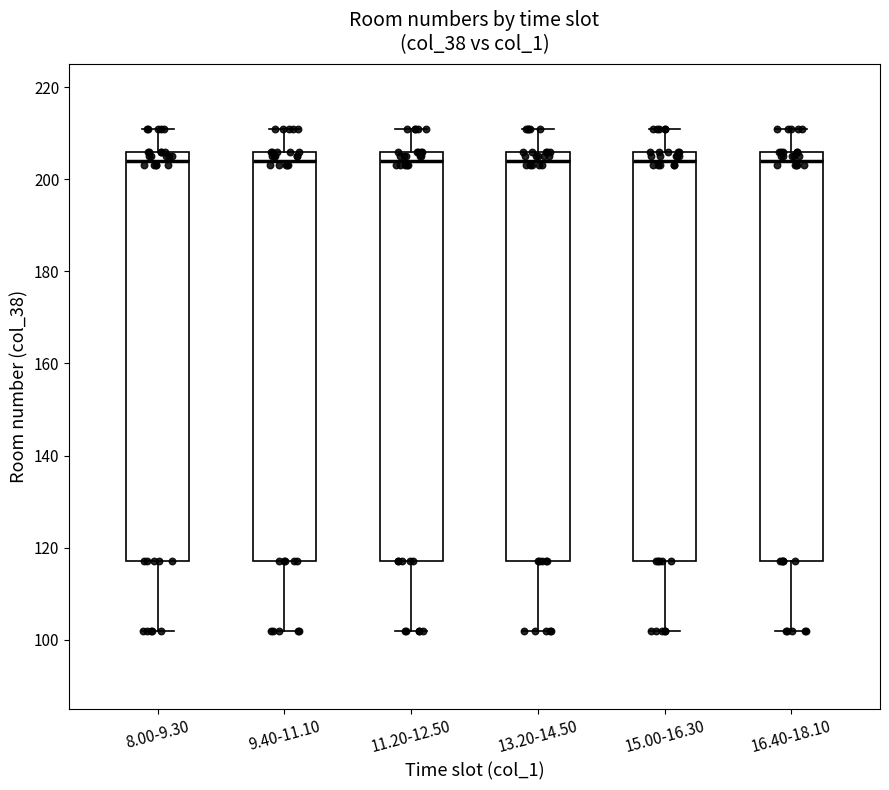

Where does the upper whisker of the box for 13.20-14.50 end on the y-axis? The values are not printed on the chart, so give them approximately, as read against the axis.

212